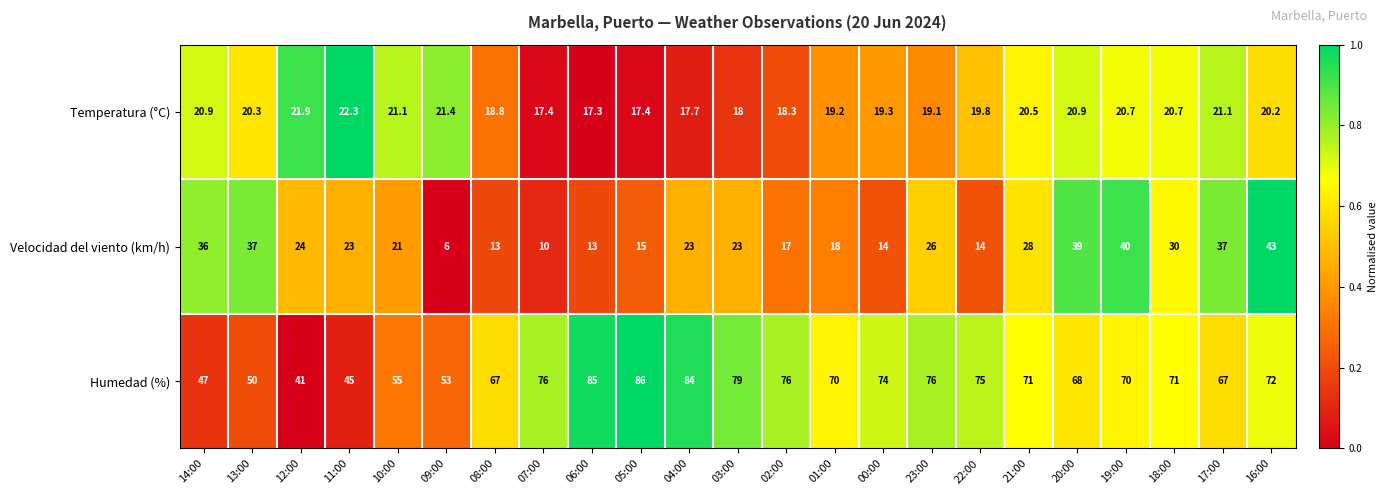

Which label corresponds to the largest value in the chart?

05:00